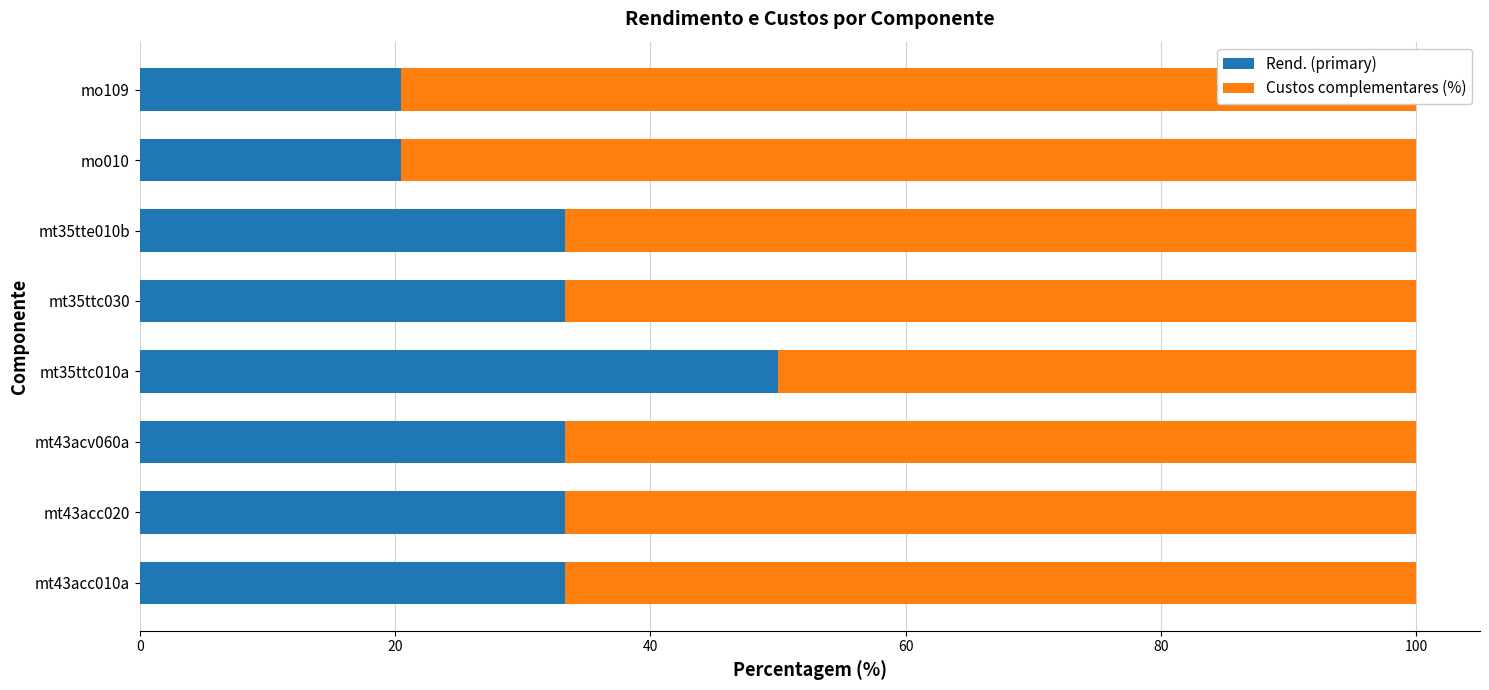

Is the value of Rend. (primary) at mt35ttc010a greater than the value of Custos complementares (%) at mt35ttc010a?

No